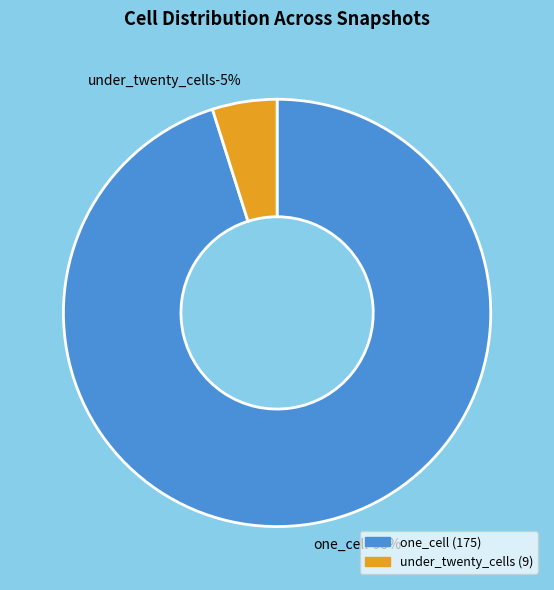

What is the largest slice in the pie chart?

one_cell